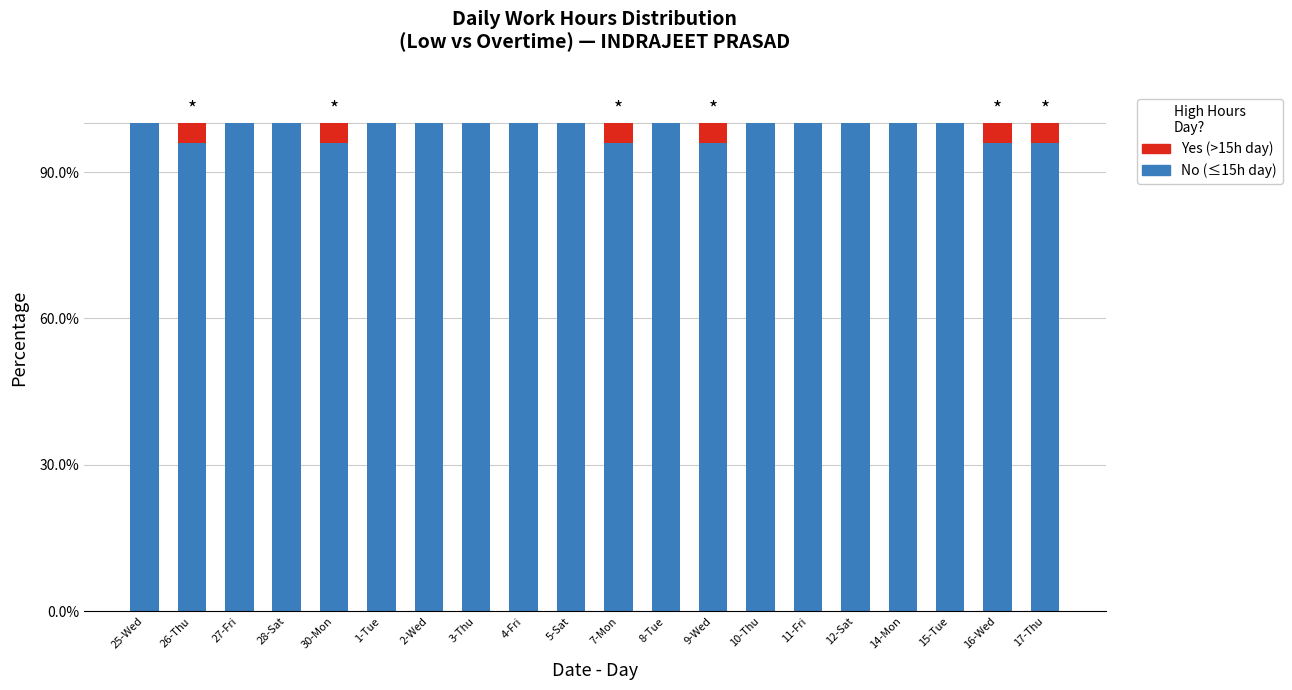

Between 28-Sat and 9-Wed, which is larger?

28-Sat